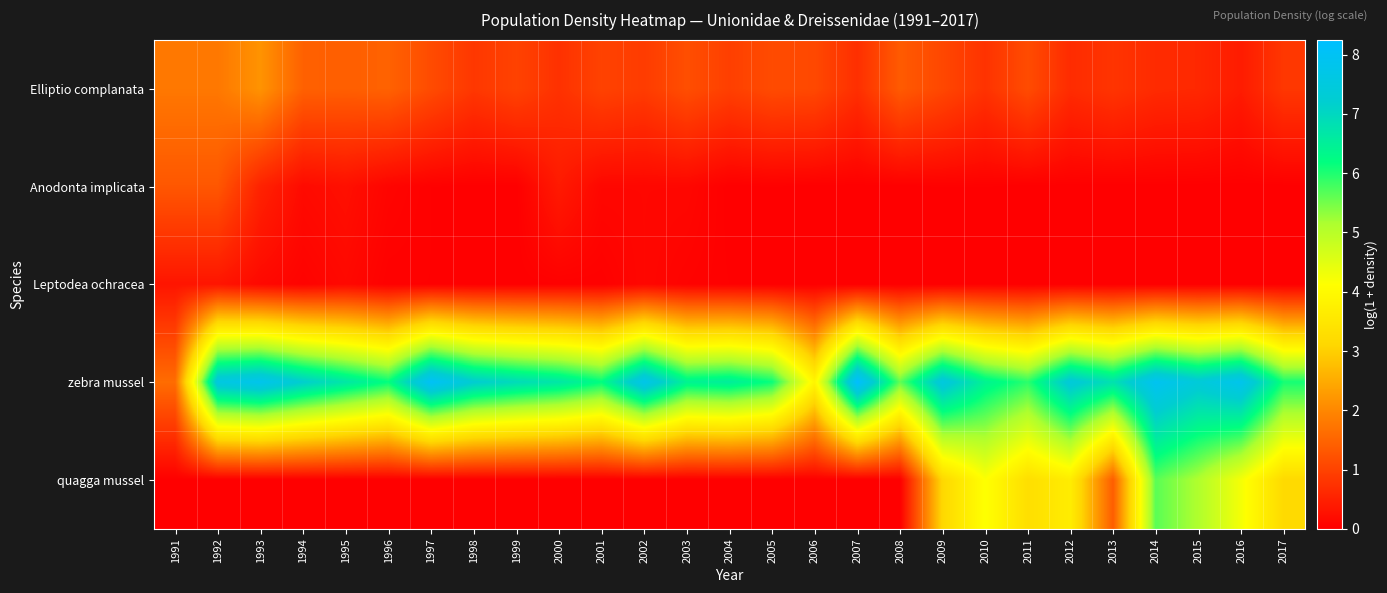

How many distinct data groups are displayed?

5